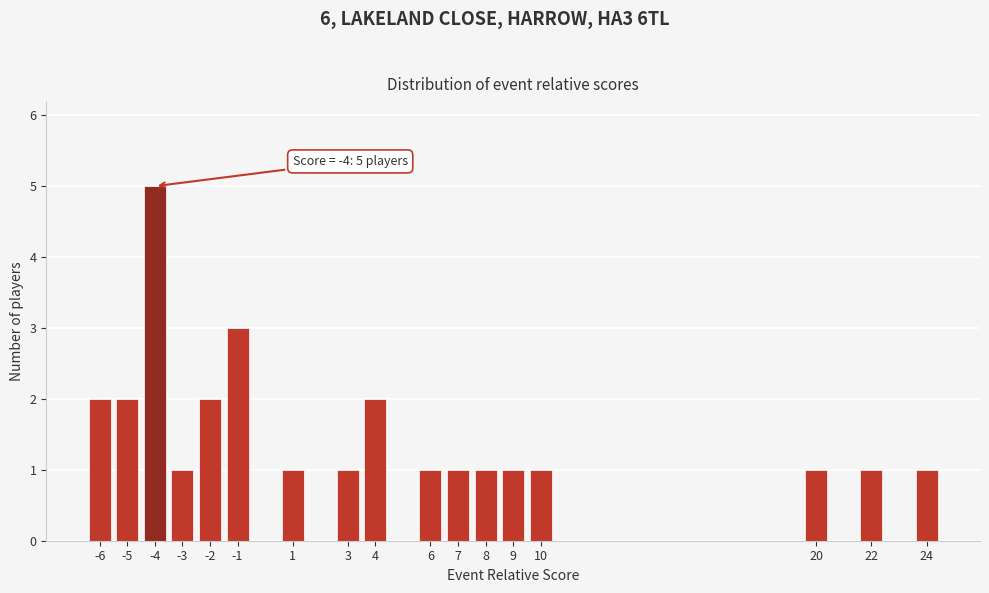

Reading right to left, list all the values displayed in this chart.

24=1	22=1	20=1	10=1	9=1	8=1	7=1	6=1	4=2	3=1	1=1	-1=3	-2=2	-3=1	-4=5	-5=2	-6=2